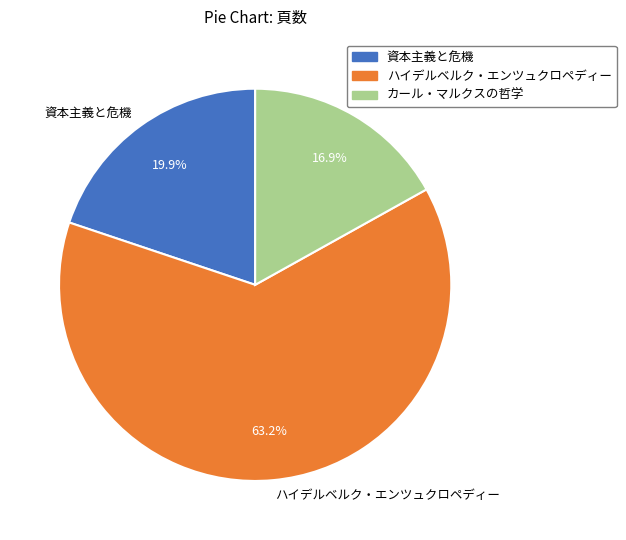

Which slice is the largest?

ハイデルベルク・エンツュクロペディー